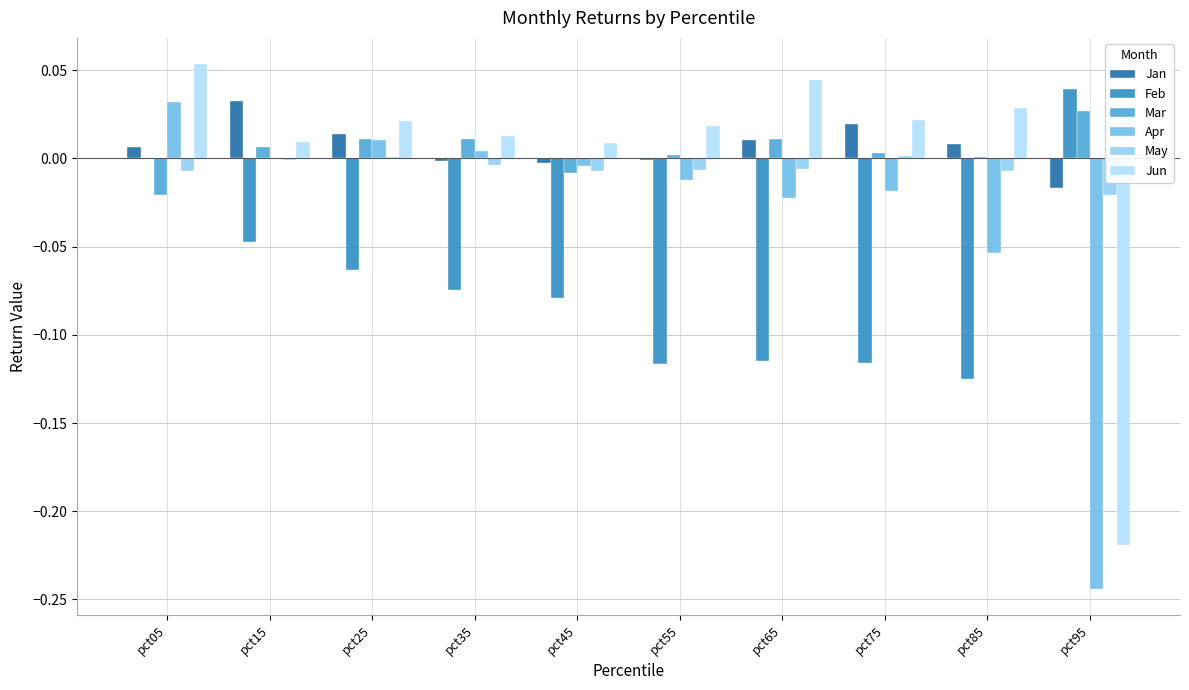

Are the bars horizontal?

No